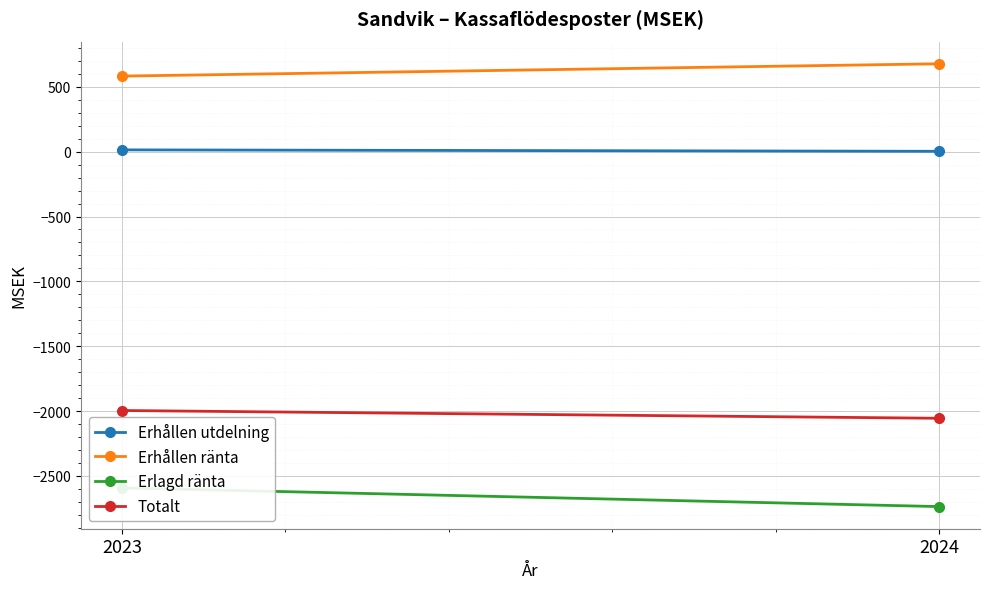

Reading right to left, transcribe all the data shown in this chart.

Erhållen utdelning: 3	14
Erhållen ränta: 678	583
Erlagd ränta: -2737	-2593
Totalt: -2056	-1996